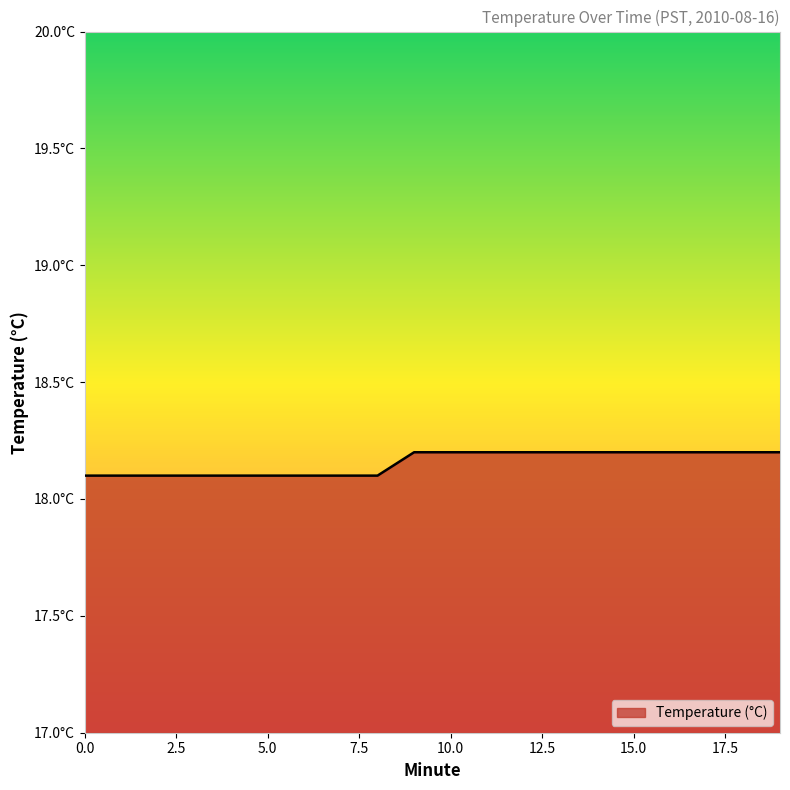

Count the values in the range 18 to 19.

20